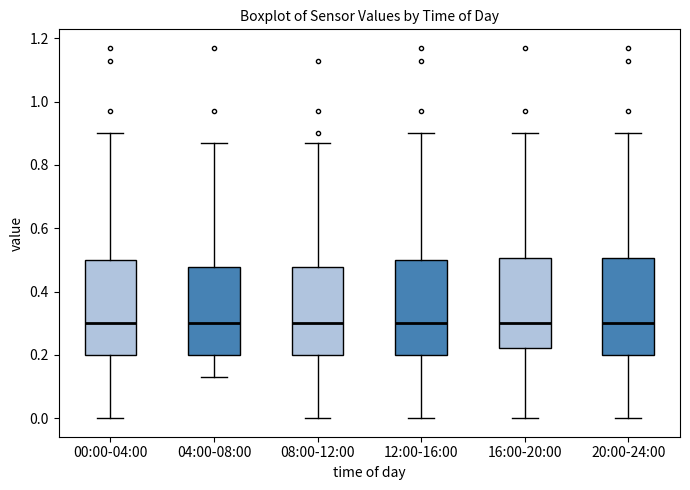

Reading left to right, transcribe this box plot: for each box, give where its median line is, the range the box spans, and where its two whiskers end, as read against the y-axis. The values are not printed on the chart, so give them approximately, as read against the axis.

00:00-04:00: median 0.30, box 0.20 to 0.50, whiskers 0.00 to 0.90
04:00-08:00: median 0.30, box 0.20 to 0.48, whiskers 0.14 to 0.88
08:00-12:00: median 0.30, box 0.20 to 0.48, whiskers 0.00 to 0.88
12:00-16:00: median 0.30, box 0.20 to 0.50, whiskers 0.00 to 0.90
16:00-20:00: median 0.30, box 0.22 to 0.50, whiskers 0.00 to 0.90
20:00-24:00: median 0.30, box 0.20 to 0.50, whiskers 0.00 to 0.90